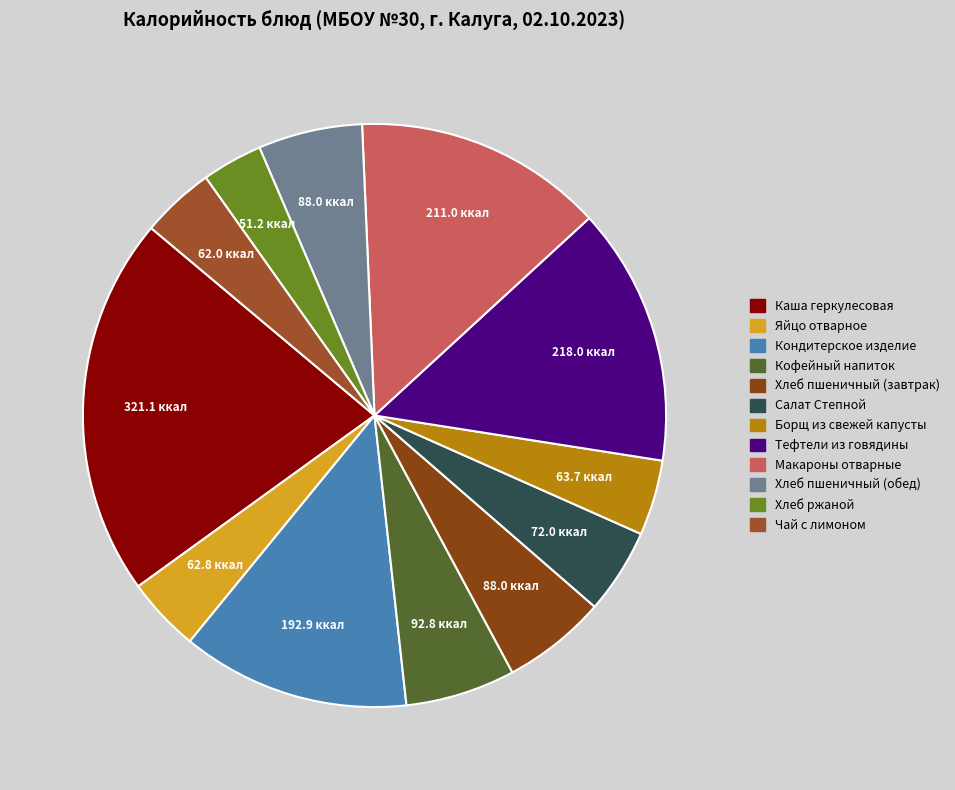

How many slices are in this pie chart?

12